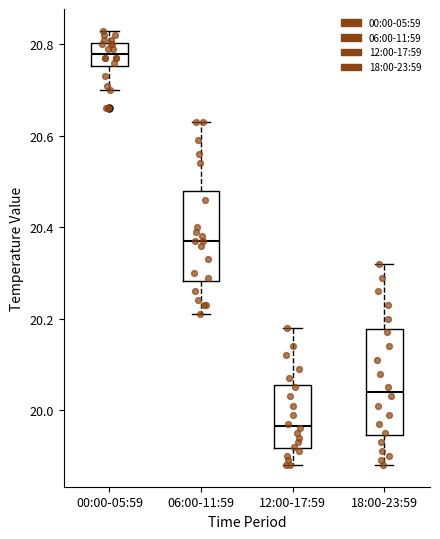

Reading left to right, transcribe this box plot: for each box, give where its median line is, the range the box spans, and where its two whiskers end, as read against the y-axis. The values are not printed on the chart, so give them approximately, as read against the axis.

00:00-05:59: median 20.78, box 20.76 to 20.80, whiskers 20.70 to 20.84
06:00-11:59: median 20.38, box 20.28 to 20.48, whiskers 20.22 to 20.64
12:00-17:59: median 19.96, box 19.92 to 20.06, whiskers 19.88 to 20.18
18:00-23:59: median 20.04, box 19.94 to 20.18, whiskers 19.88 to 20.32